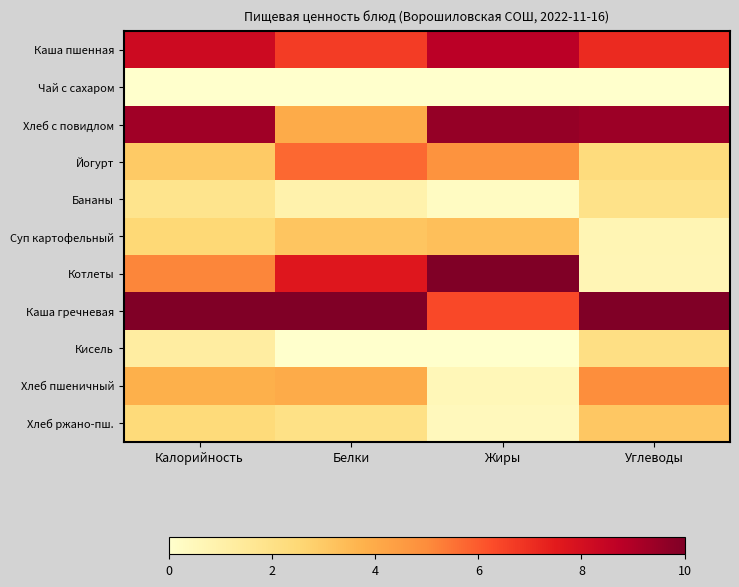

Reading left to right, what are all the values shown in this chart?

Каша пшенная: Калорийность=8.2	Белки=6.6	Жиры=8.8	Углеводы=7.1
Чай с сахаром: Калорийность=0.0	Белки=0.0	Жиры=0.0	Углеводы=0.0
Хлеб с повидлом: Калорийность=9.3	Белки=4.0	Жиры=9.6	Углеводы=9.4
Йогурт: Калорийность=3.0	Белки=5.7	Жиры=4.8	Углеводы=2.3
Бананы: Калорийность=1.8	Белки=0.9	Жиры=0.3	Углеводы=1.9
Суп картофельный: Калорийность=2.5	Белки=3.1	Жиры=3.4	Углеводы=0.7
Котлеты: Калорийность=5.1	Белки=7.6	Жиры=10.0	Углеводы=0.6
Каша гречневая: Калорийность=10.0	Белки=10.0	Жиры=6.4	Углеводы=10.0
Кисель: Калорийность=1.2	Белки=0.0	Жиры=0.0	Углеводы=2.1
Хлеб пшеничный: Калорийность=3.8	Белки=4.0	Жиры=0.6	Углеводы=5.0
Хлеб ржано-пш.: Калорийность=2.4	Белки=2.0	Жиры=0.4	Углеводы=3.1